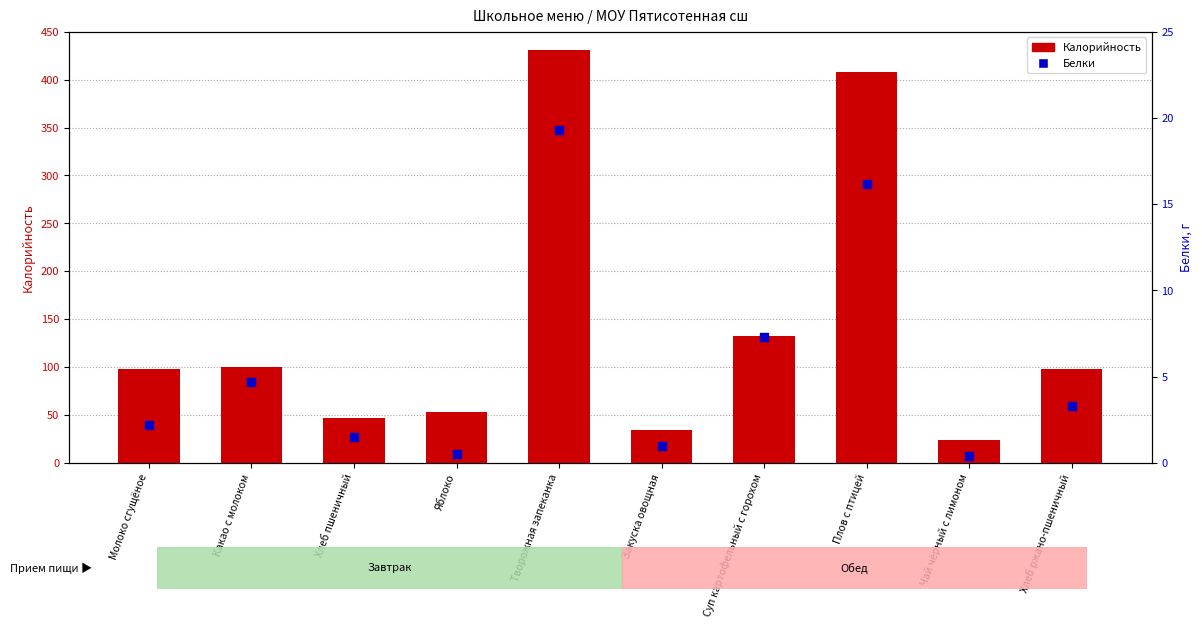

At how many categories does at least one series exceed 286?

2